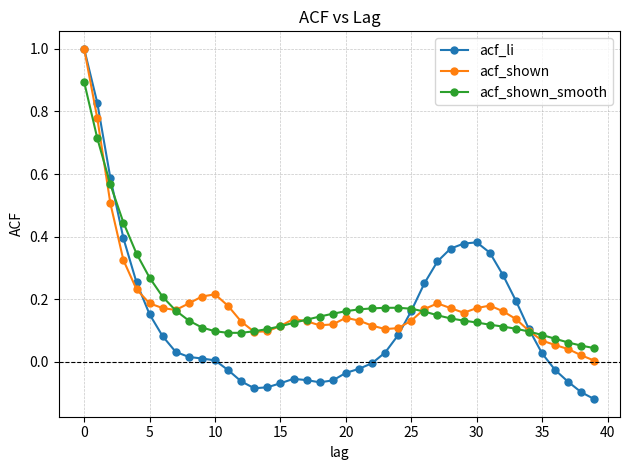

What is the greatest value displayed?

1.0